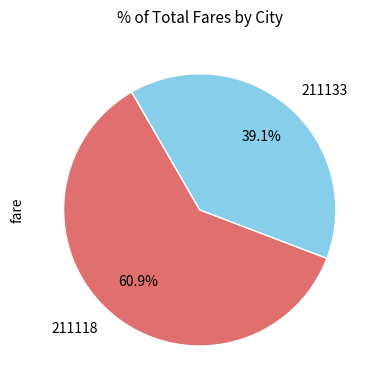

Count the number of slices in the pie.

2